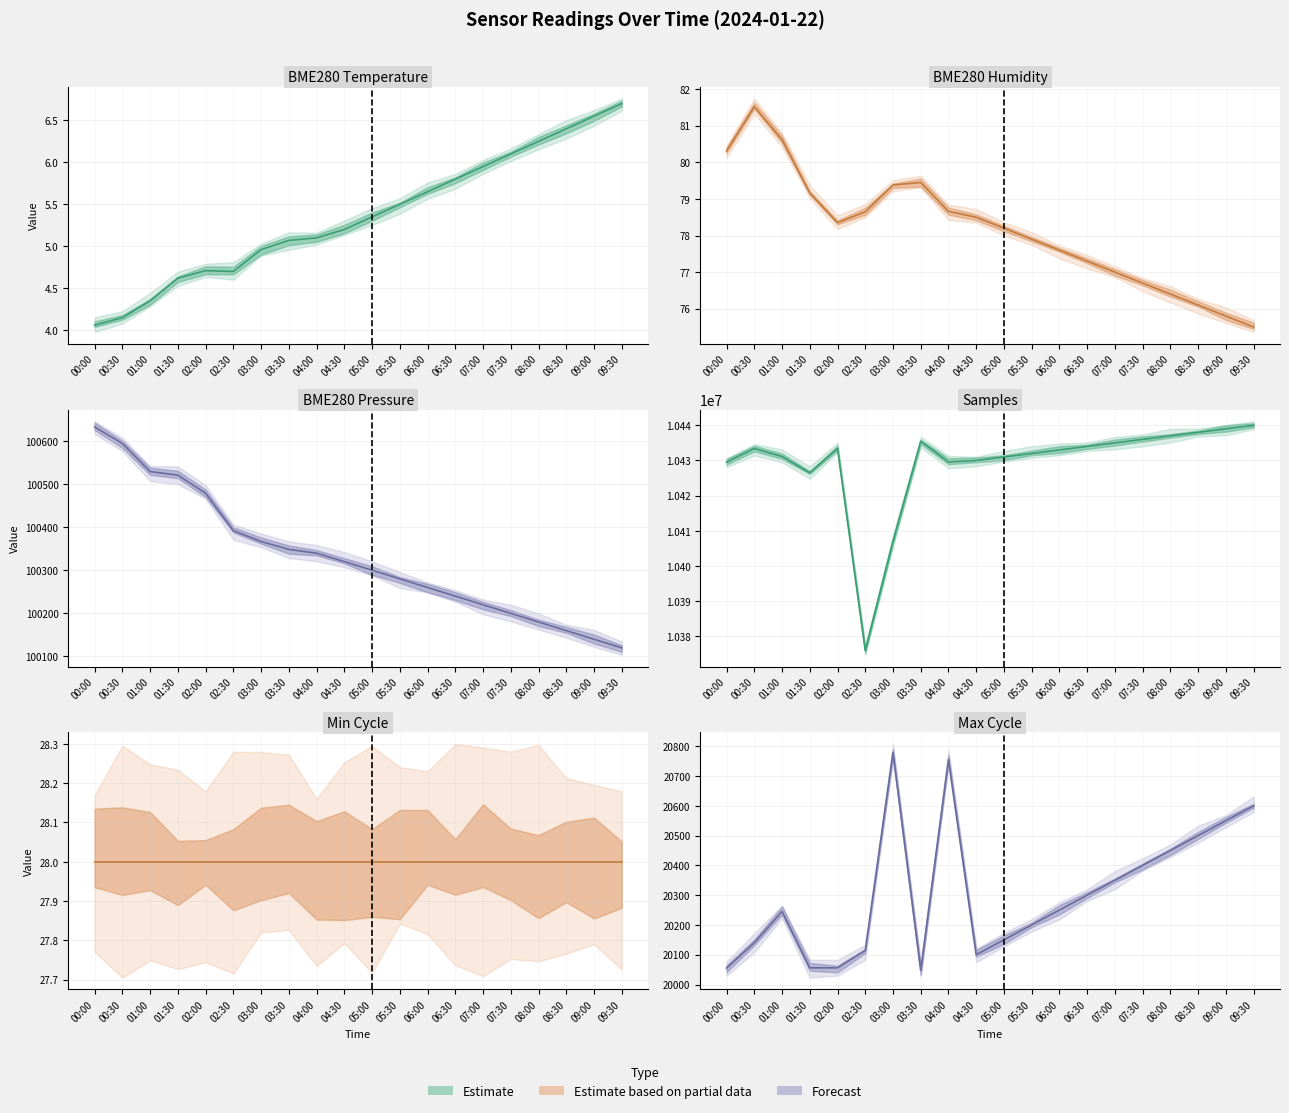

True or false: BME280_pressure has a value of 169276.7 at 06:30.

False